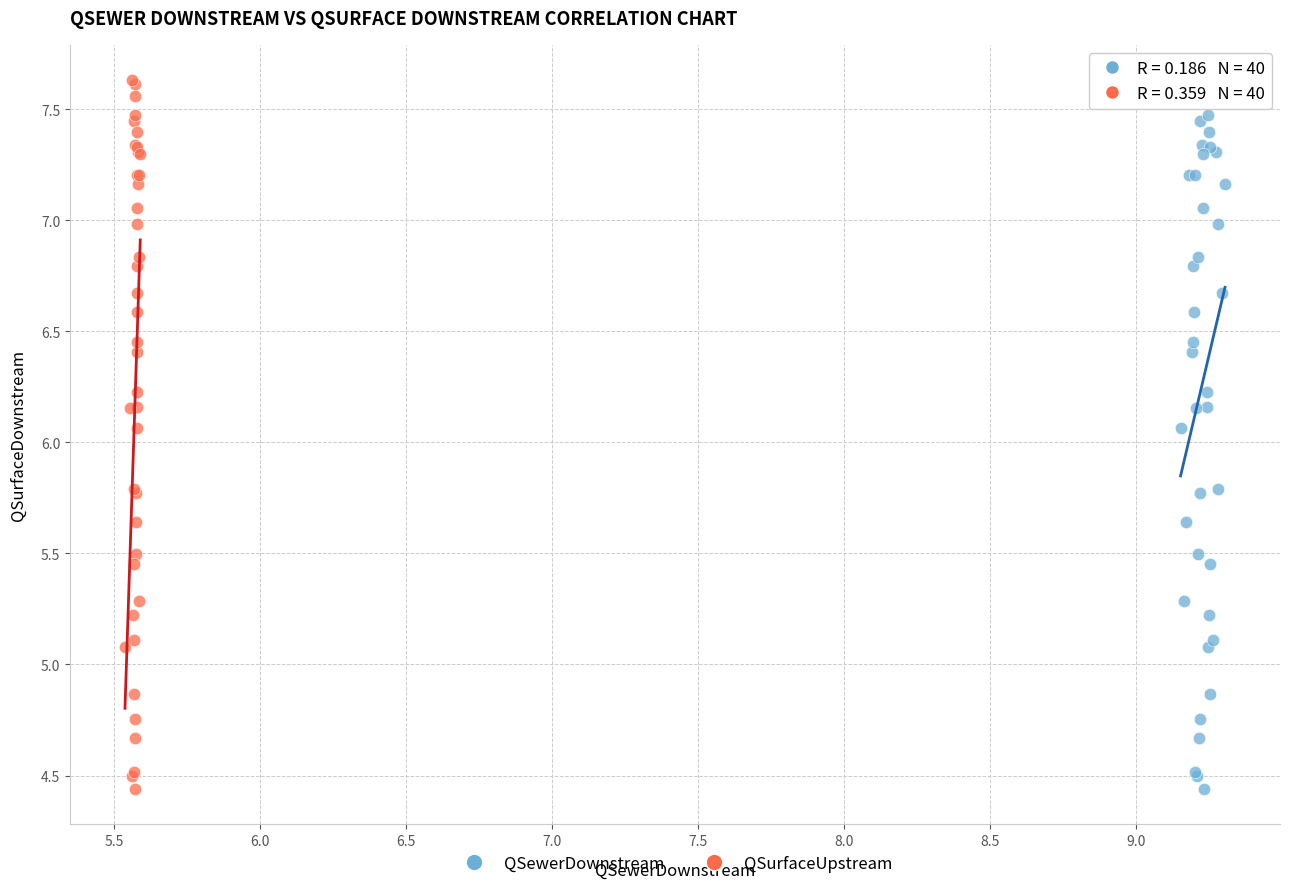

What are all the series names shown in the legend?

QSewerDownstream, QSurfaceUpstream